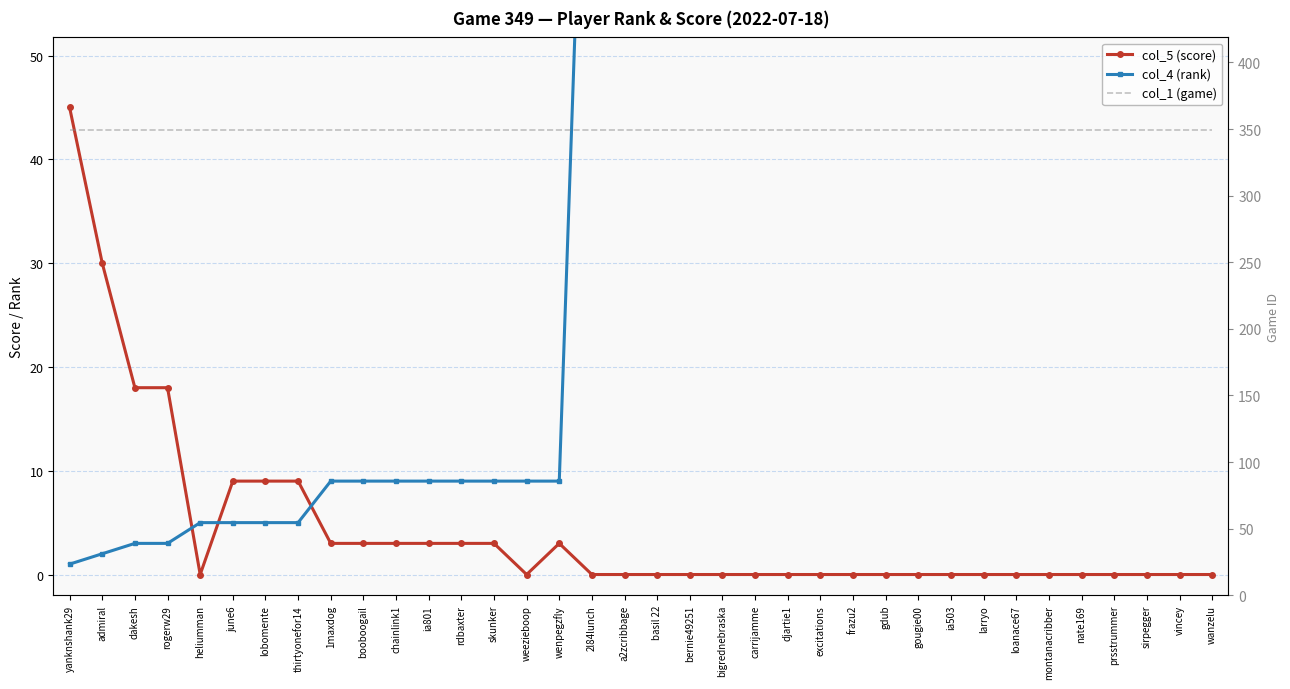

What value does the col_4 (rank) series have at larryo?

99